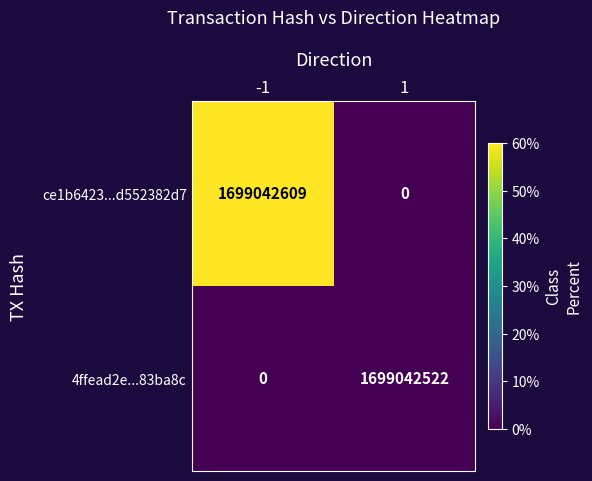

Which series has the widest spread of values?

ce1b6423...d552382d7